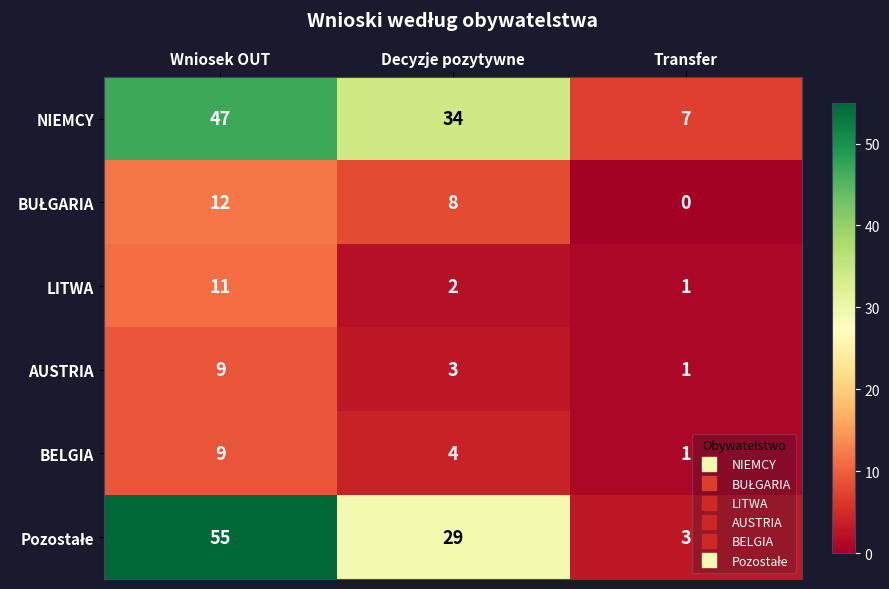

Which category has the lowest value across all series?

Transfer